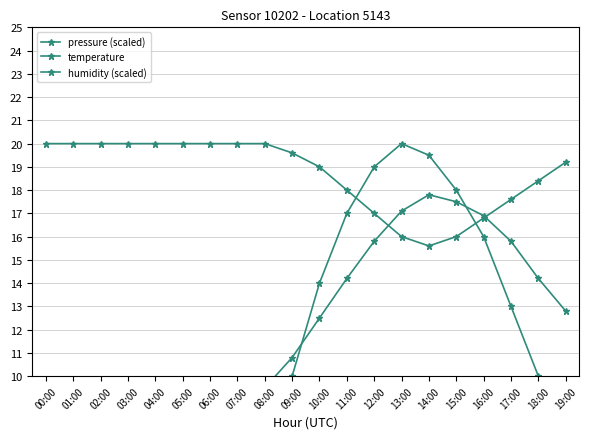

List the labels in order of pressure (scaled) value, largest first.

13:00, 14:00, 12:00, 15:00, 11:00, 16:00, 10:00, 17:00, 09:00, 18:00, 19:00, 00:00, 08:00, 01:00, 07:00, 02:00, 06:00, 03:00, 05:00, 04:00